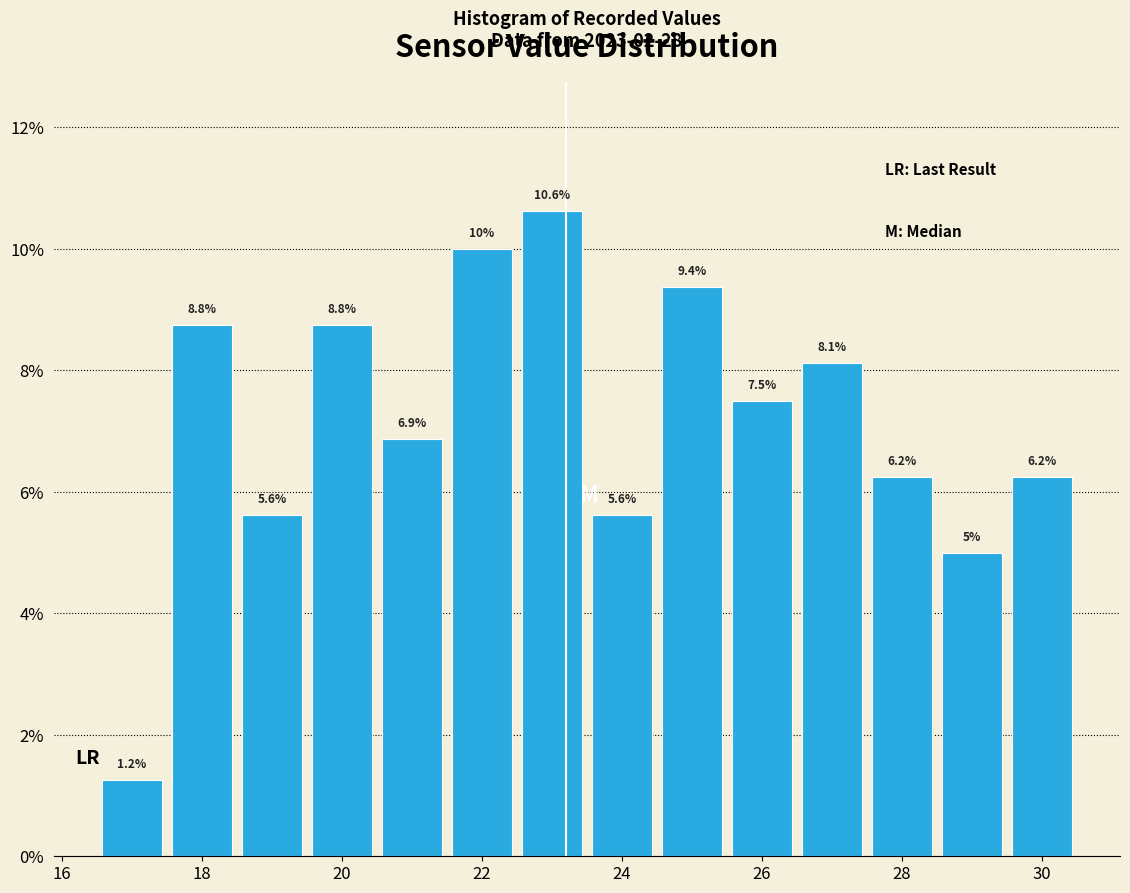

Which range on the x-axis has the tallest bar?

22.5 to 23.5